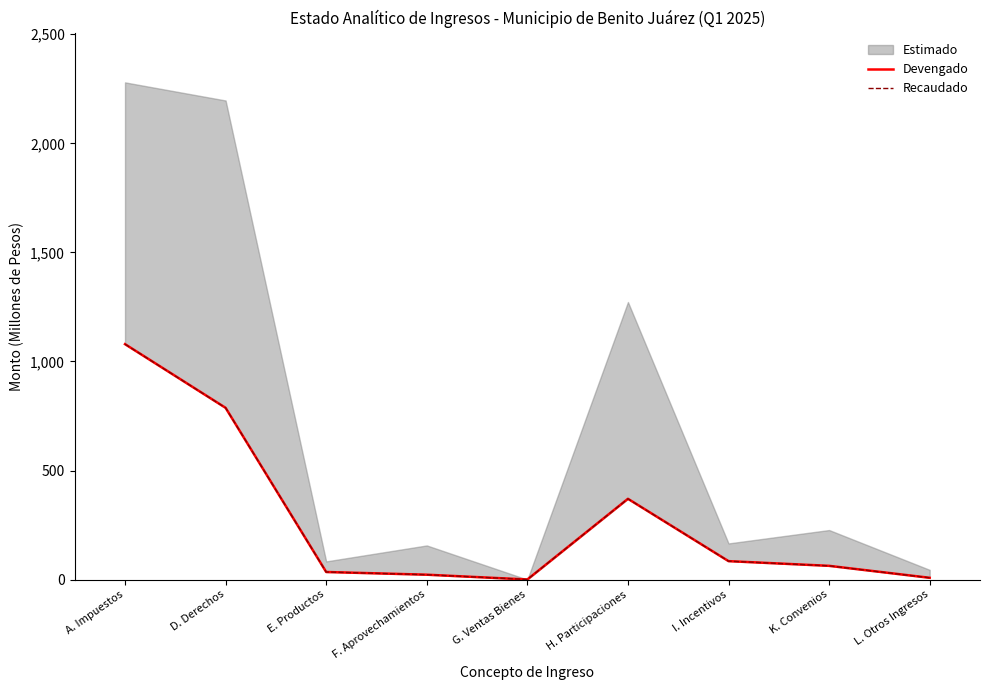

At which label does Devengado reach its peak?

A. Impuestos